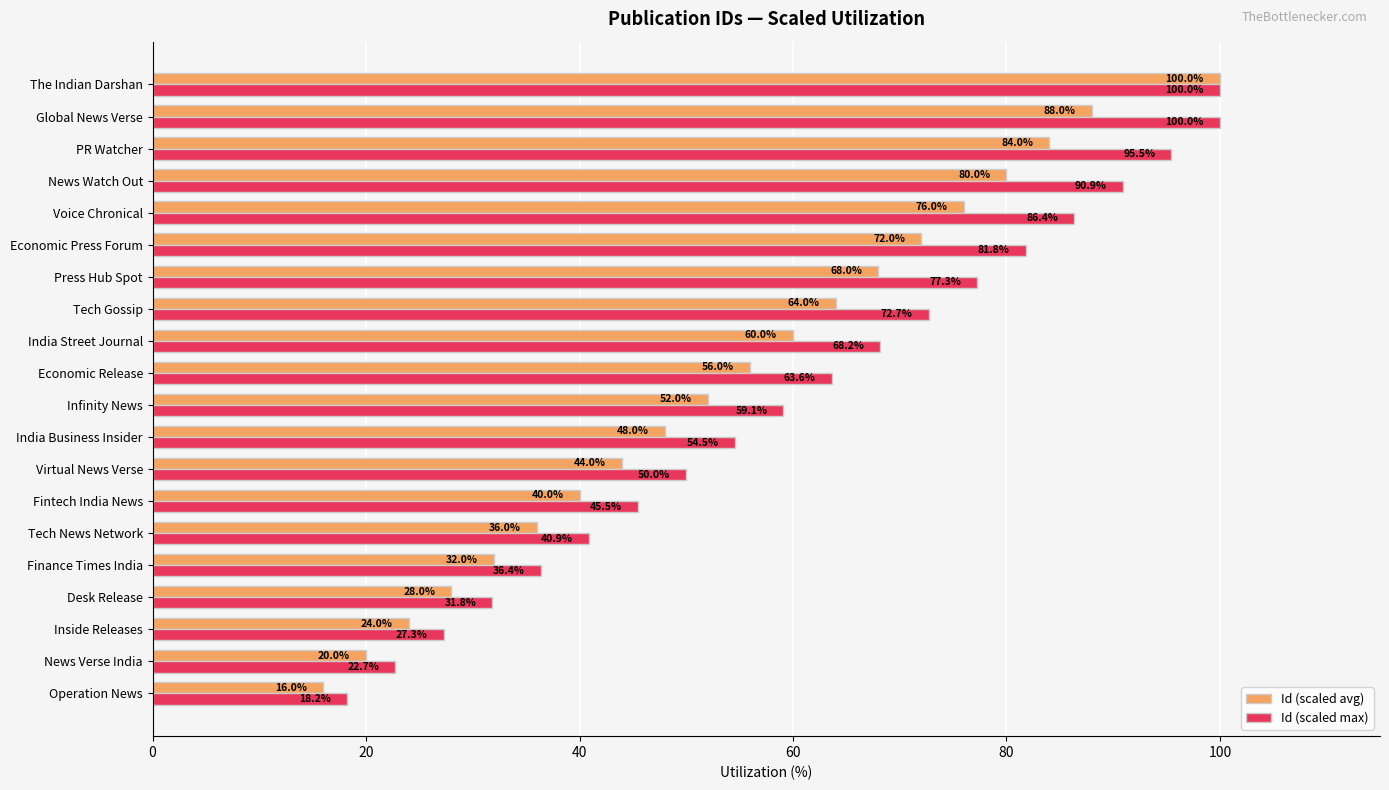

Read the Id (scaled max) value at News Watch Out.

90.9